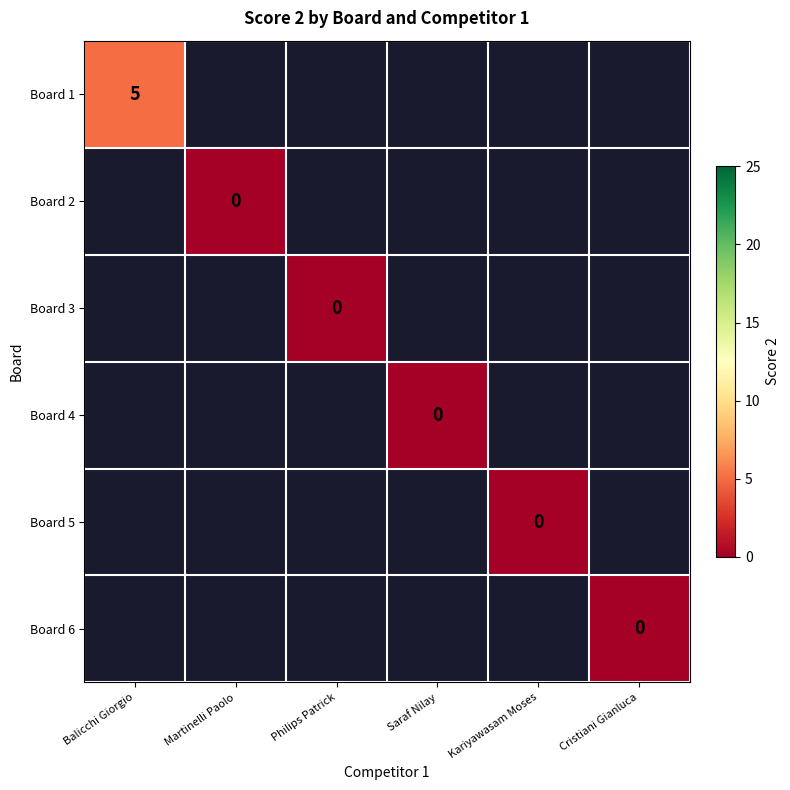

At which category does the chart reach its minimum across all series?

Martinelli Paolo